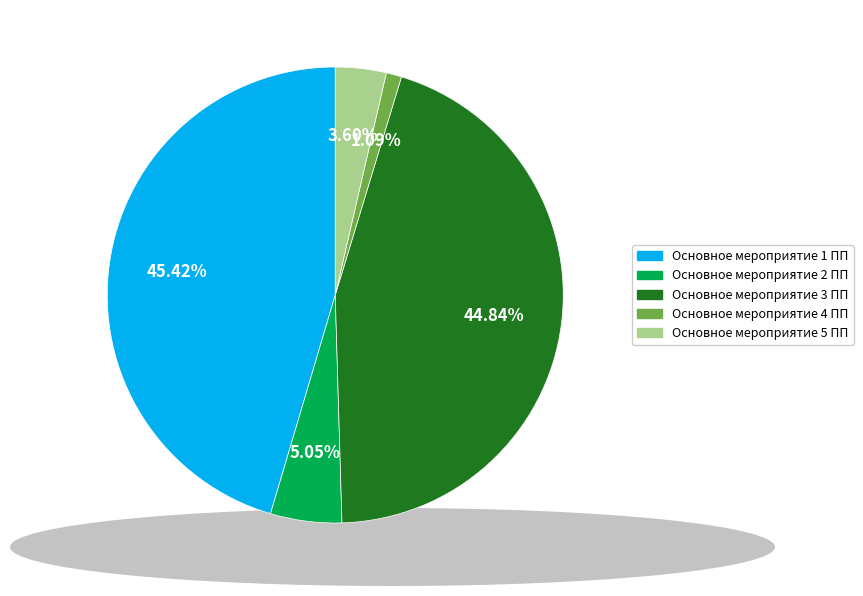

To the nearest percent, what is the difference between the Основное мероприятие 3 ПП and Основное мероприятие 5 ПП slice percentages?

41%